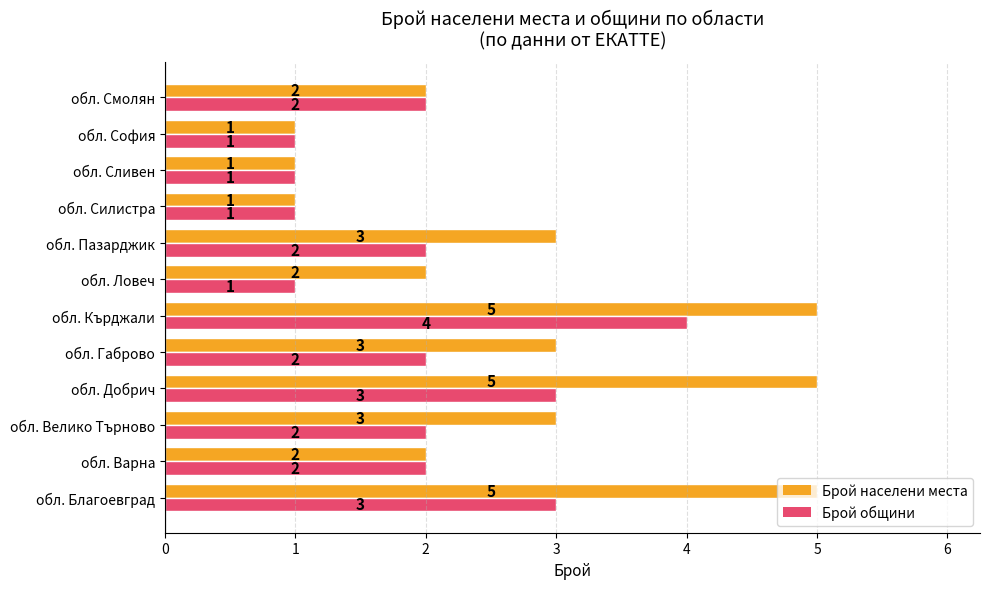

Count the Брой населени места values in the range 2 to 5.

9